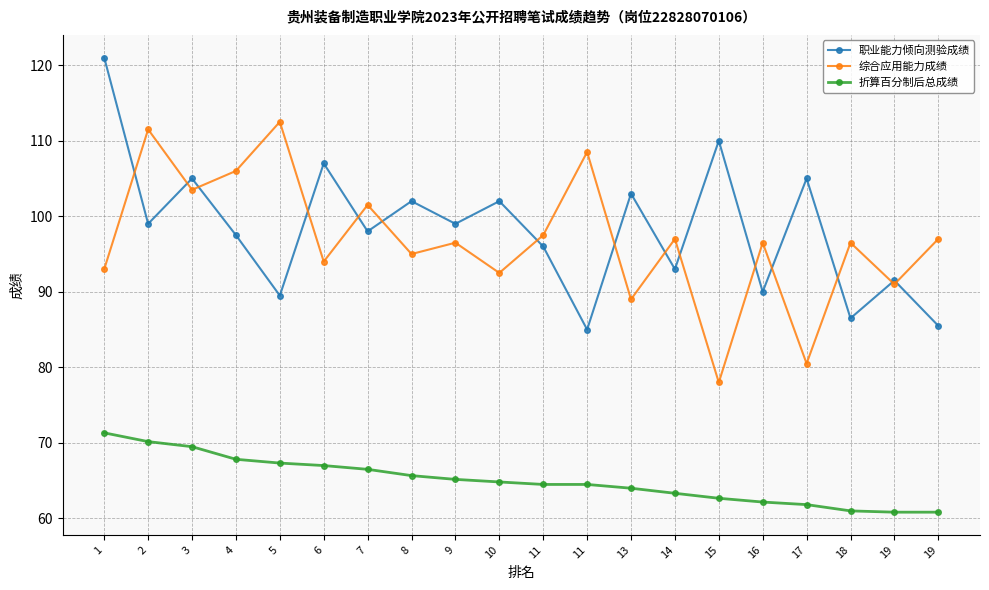

How many lines are shown in the chart?

3